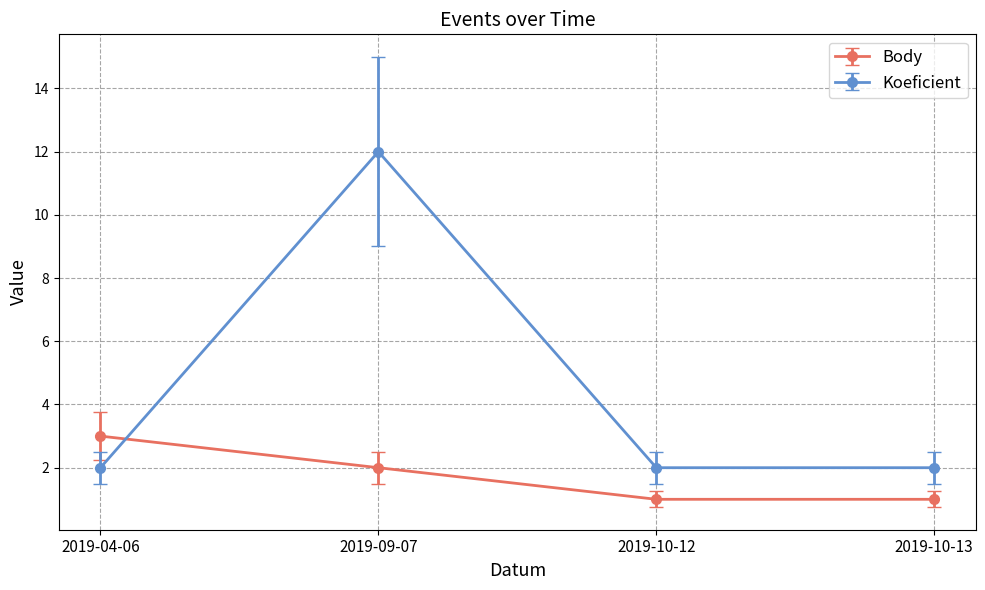

Where do Body and Koeficient first cross each other?

2019-04-06 and 2019-09-07